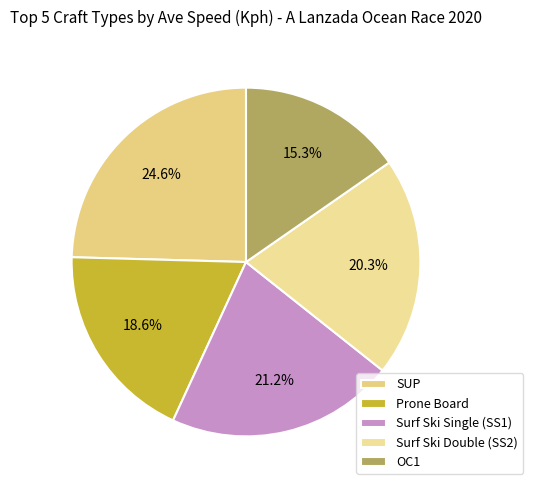

What percentage is NOT represented by OC1?

84.7%